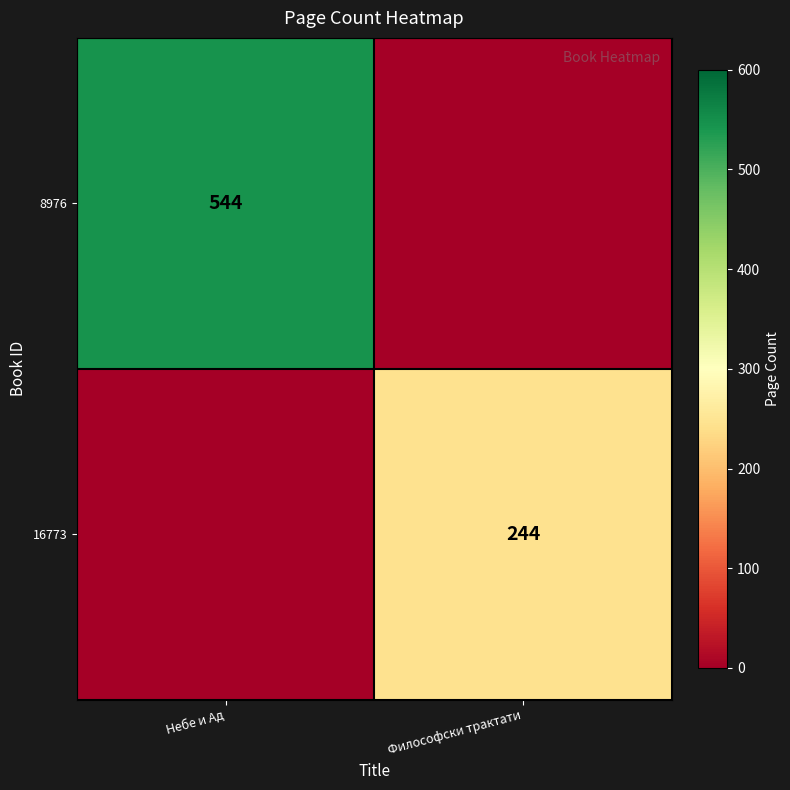

The 8976 series shows 357 at Небе и Ад. True or false?

False